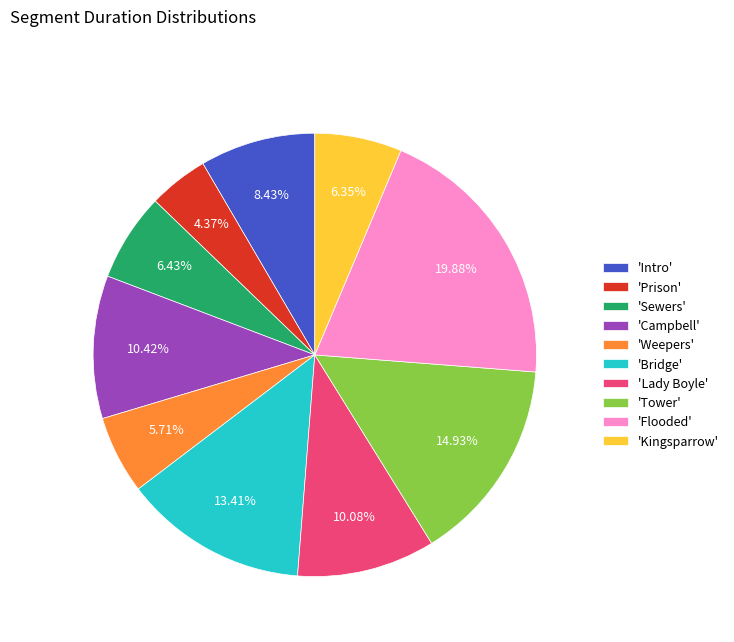

Is there a majority slice in this chart?

No